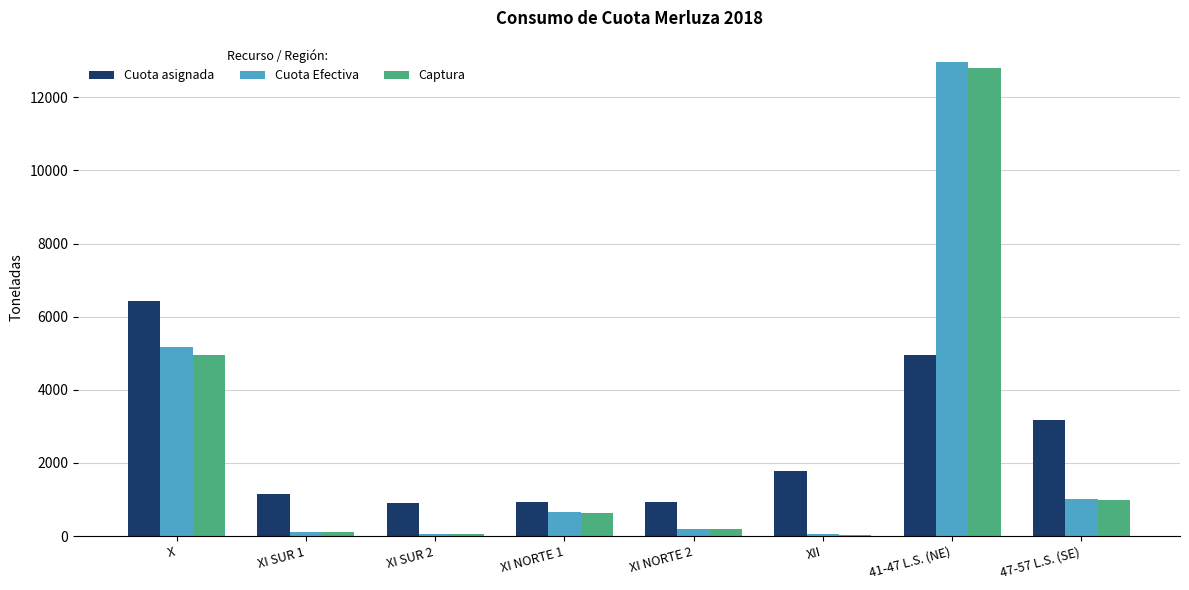

How many groups of bars are there?

8